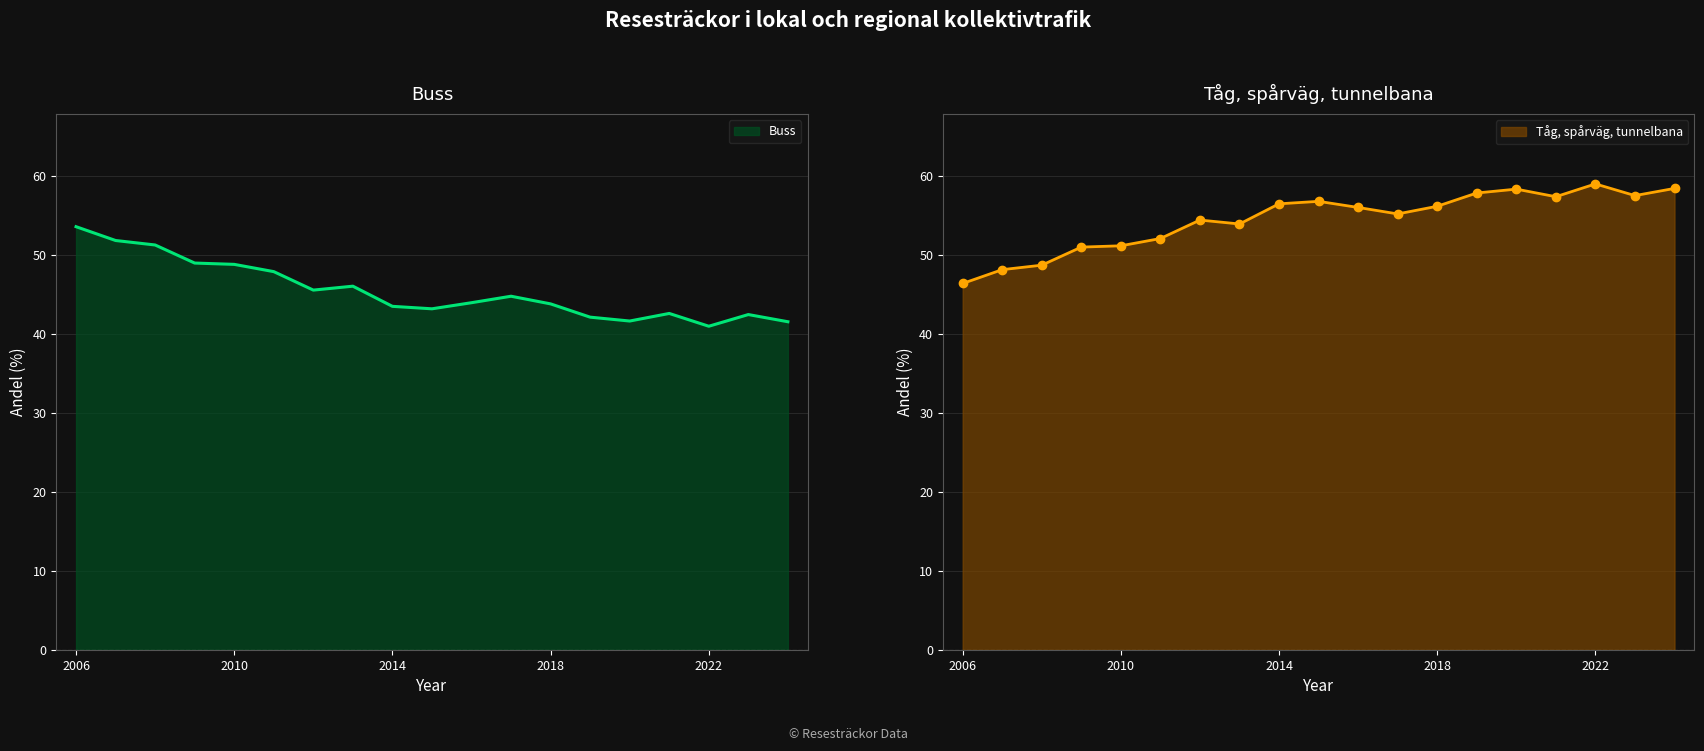

Where does the Buss series first go above 43?

2006